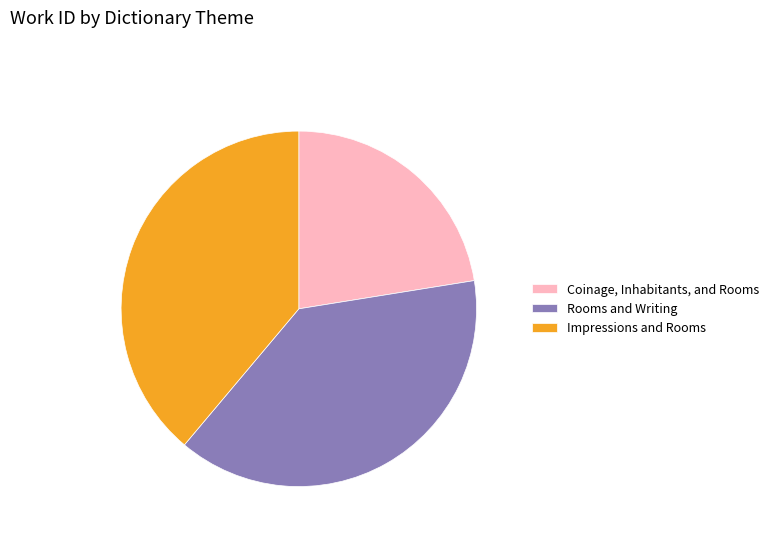

Combined, do Impressions and Rooms and Rooms and Writing account for over 50%?

Yes